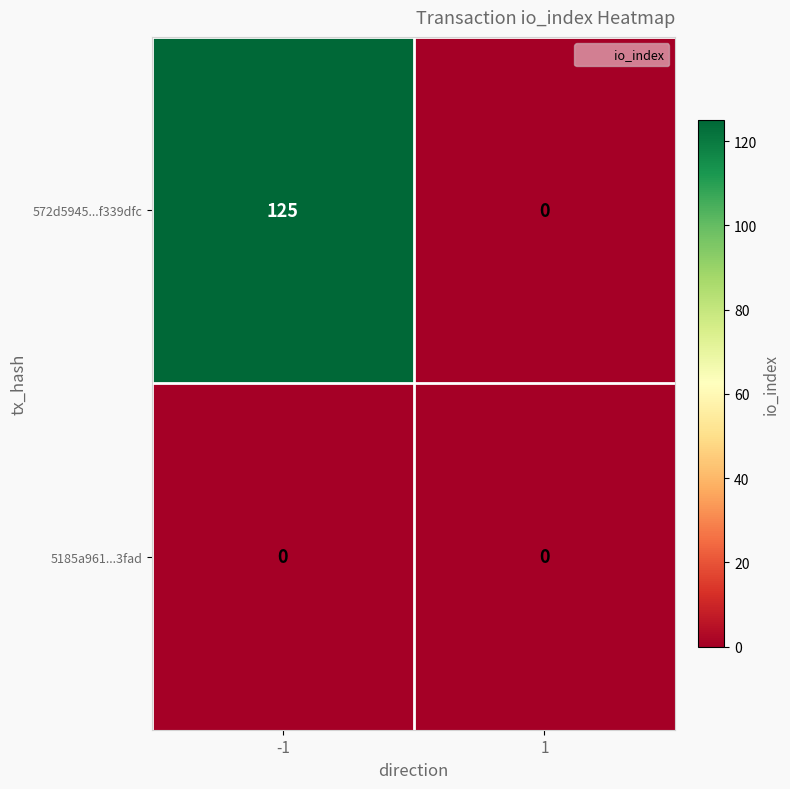

Which series has the largest range (max minus min)?

572d5945...f339dfc